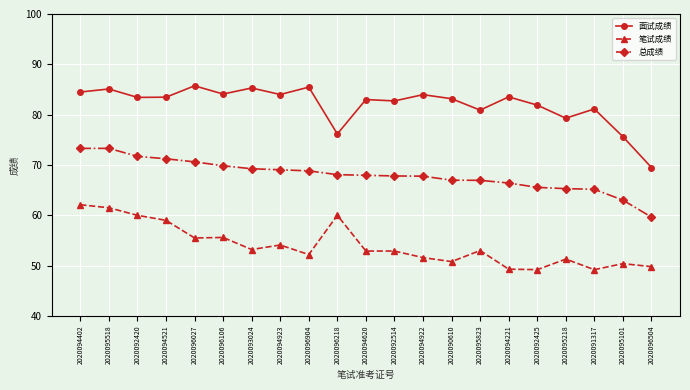

What is the smallest value displayed?

49.2